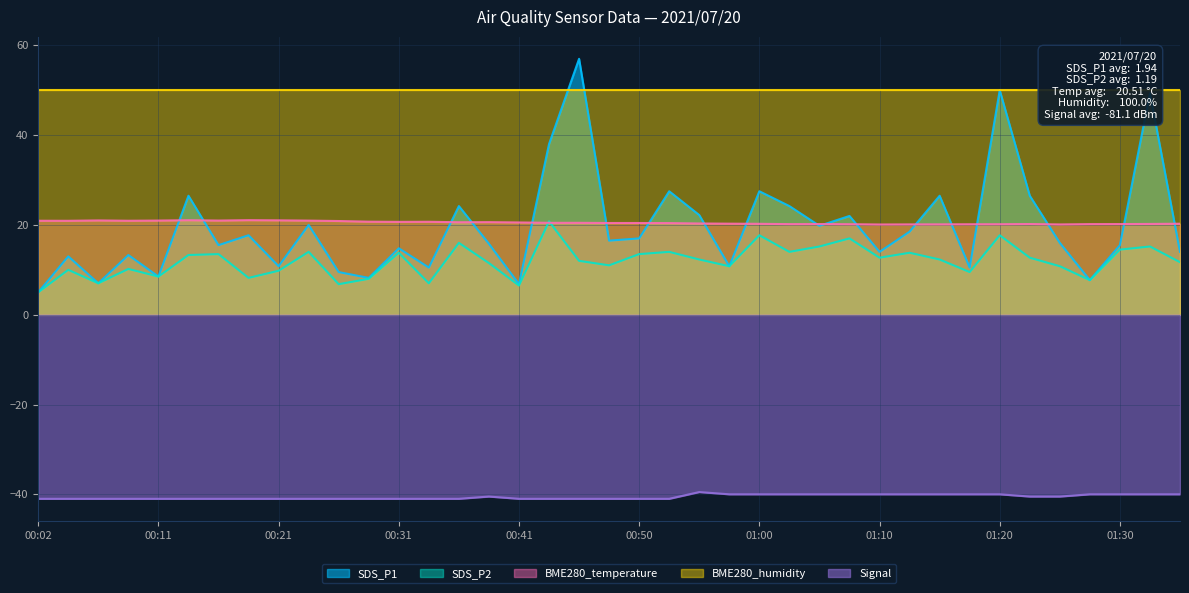

True or false: Signal and BME280_temperature intersect in this chart.

False